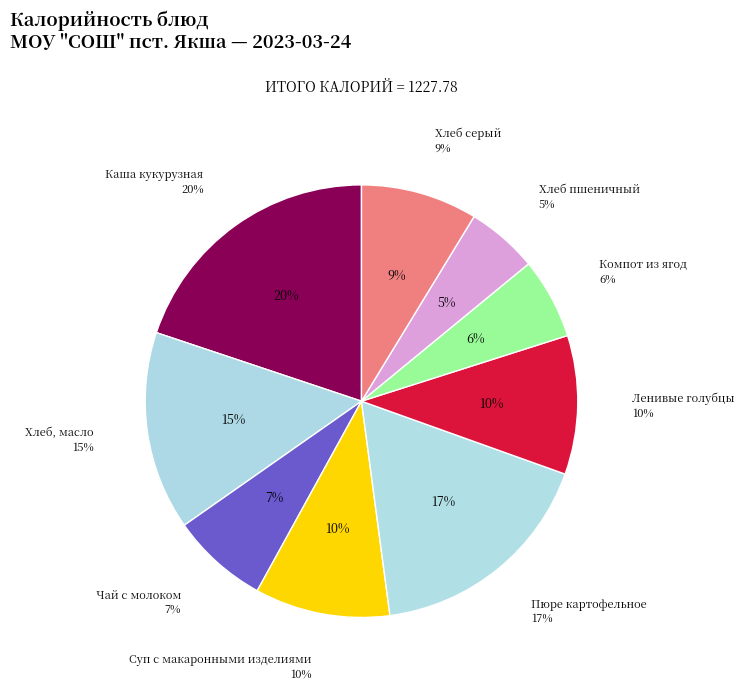

Rank the categories by value from highest to lowest.

Каша кукурузная, Пюре картофельное, Хлеб, масло, Ленивые голубцы, Суп с макаронными изделиями, Хлеб серый, Чай с молоком, Компот из ягод, Хлеб пшеничный